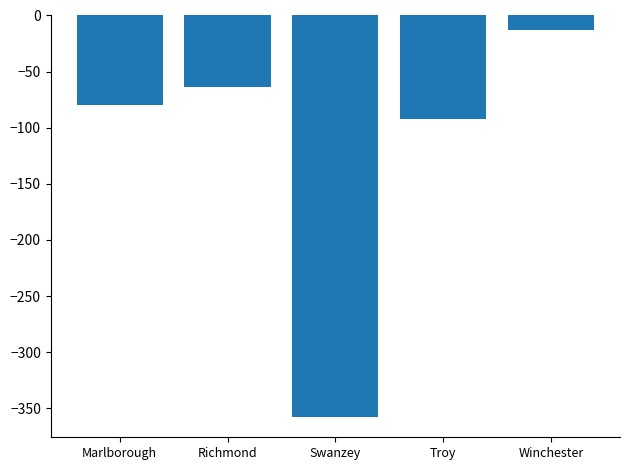

Rank the categories by value from highest to lowest.

Winchester, Richmond, Marlborough, Troy, Swanzey